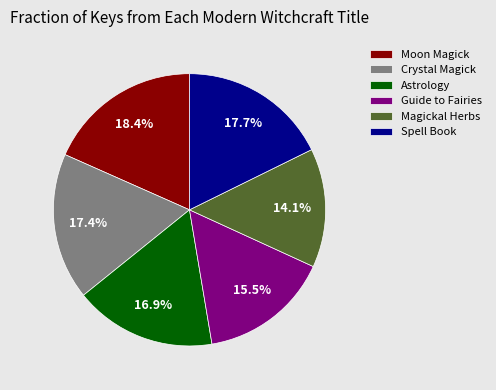

What percentage is NOT represented by Magickal Herbs?

85.9%